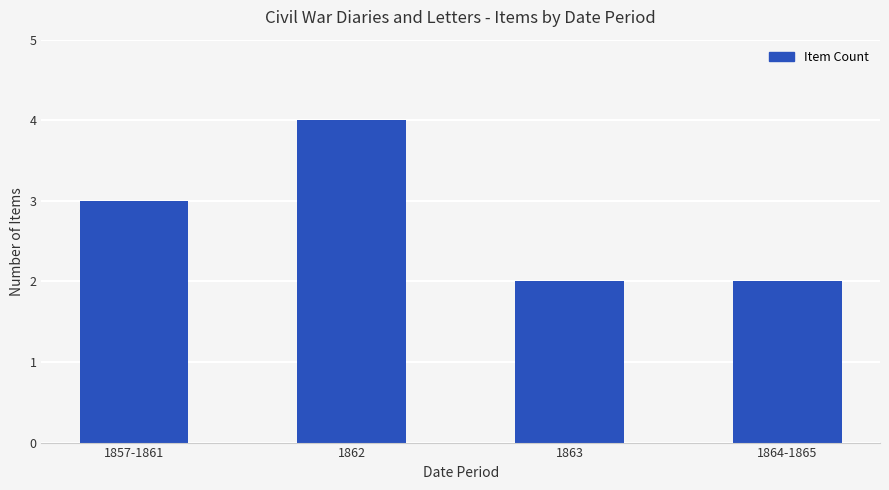

What is the label of the 1st bar from the right?

1864-1865